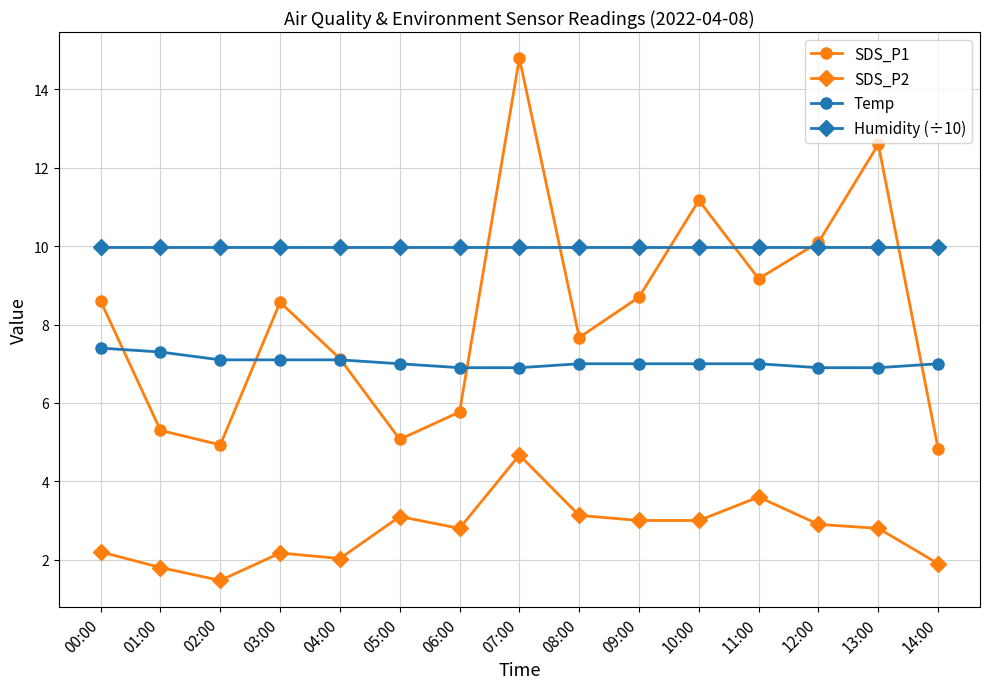

How many distinct data groups are displayed?

4